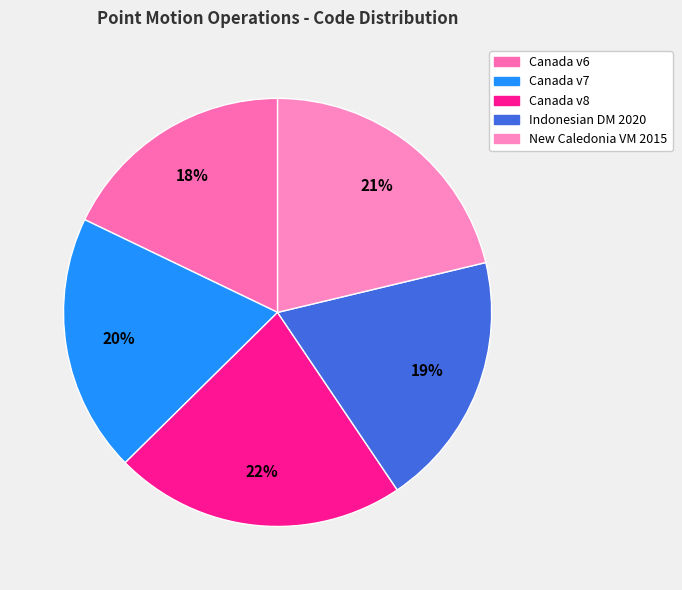

Rank the categories by value from highest to lowest.

Canada velocity grid v8, New Caledonia velocity model 2015, Canada velocity grid v7, Indonesian Deformation Model 2020, Canada velocity grid v6